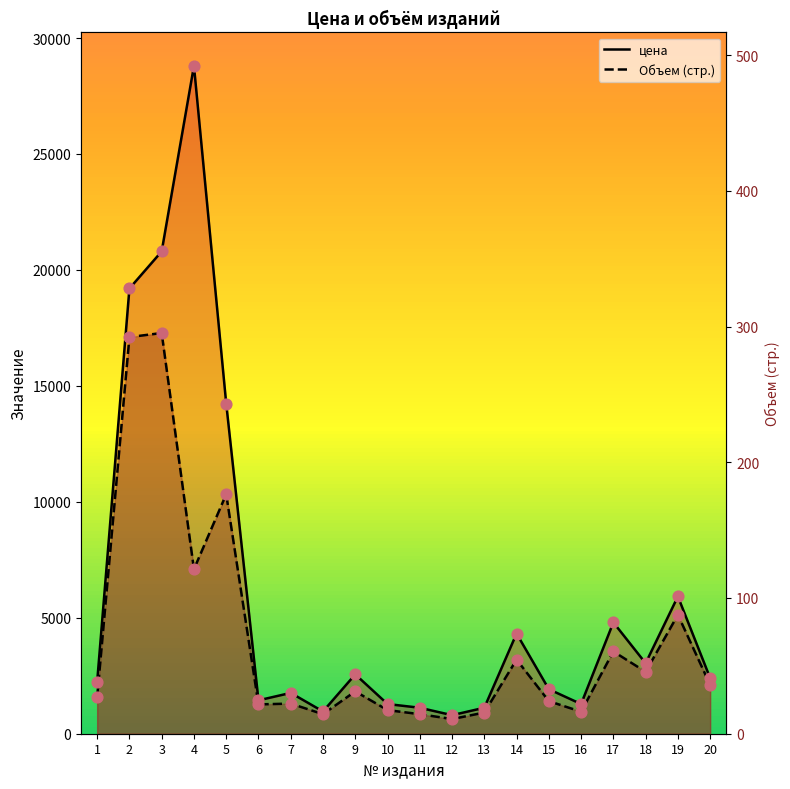

Which series contains the lowest Y value?

Объем (стр.)